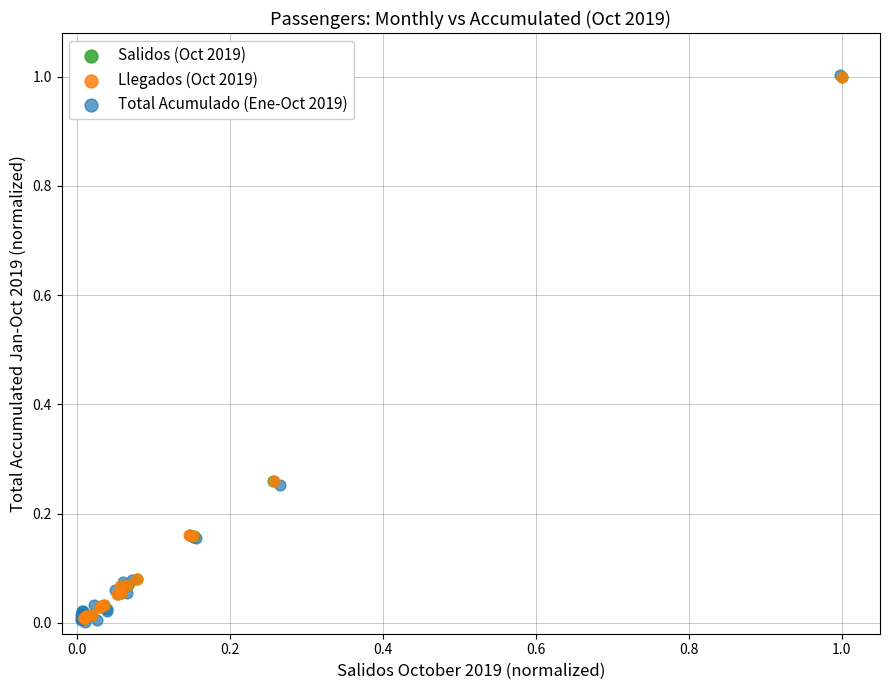

Which series has the widest spread of Y values?

Total Acumulado (Ene-Oct 2019)